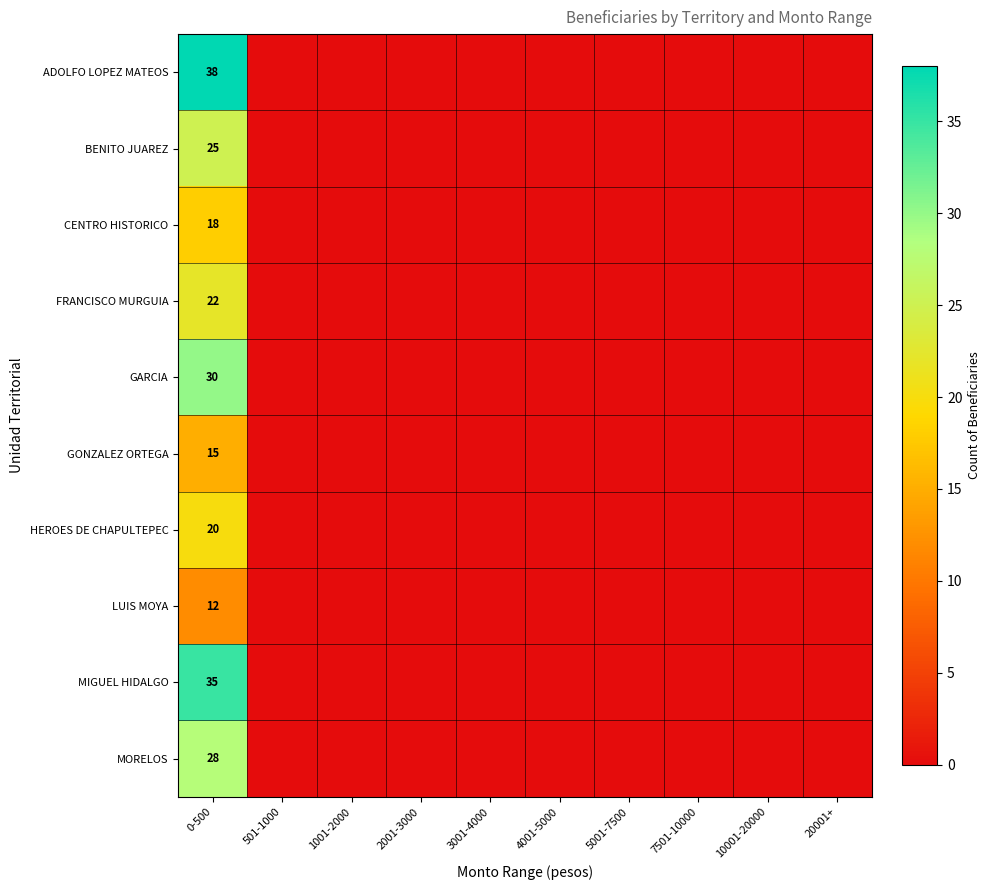

The GARCIA series shows 30 at 0-500. True or false?

True